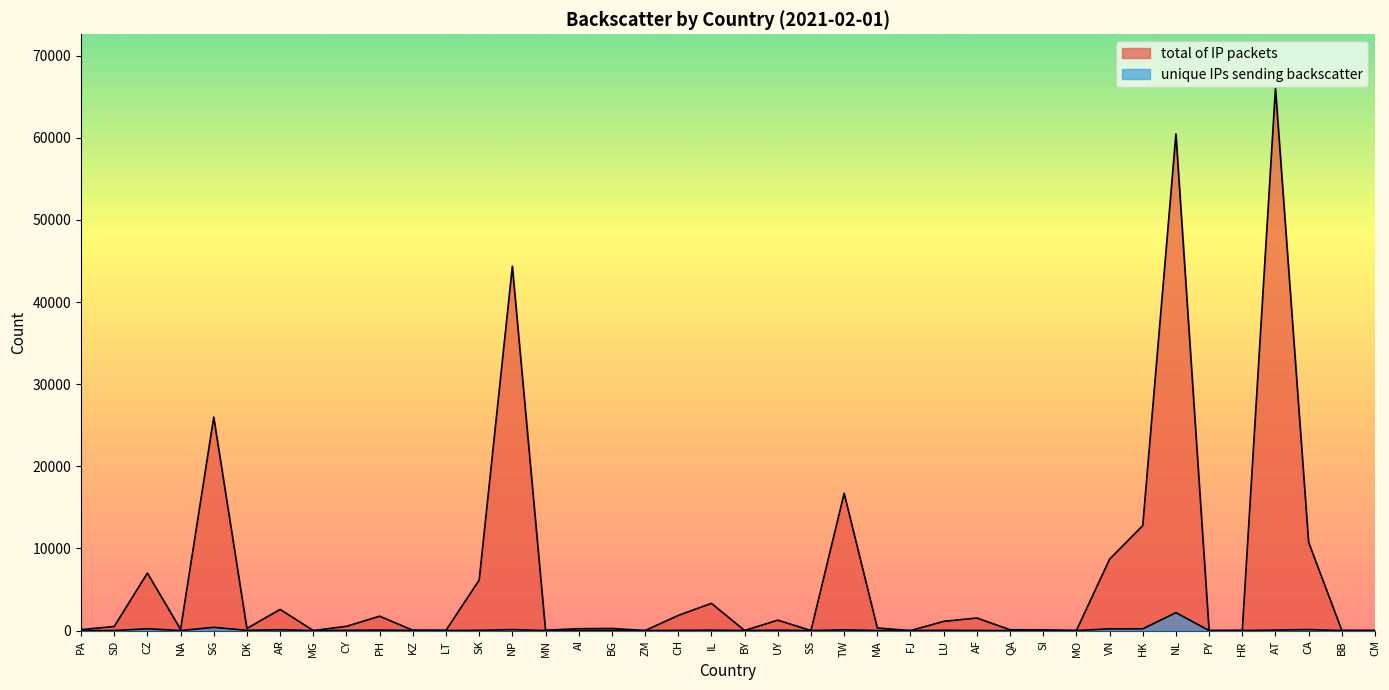

What is the sum of the total of IP packets values at CM and PY?

16